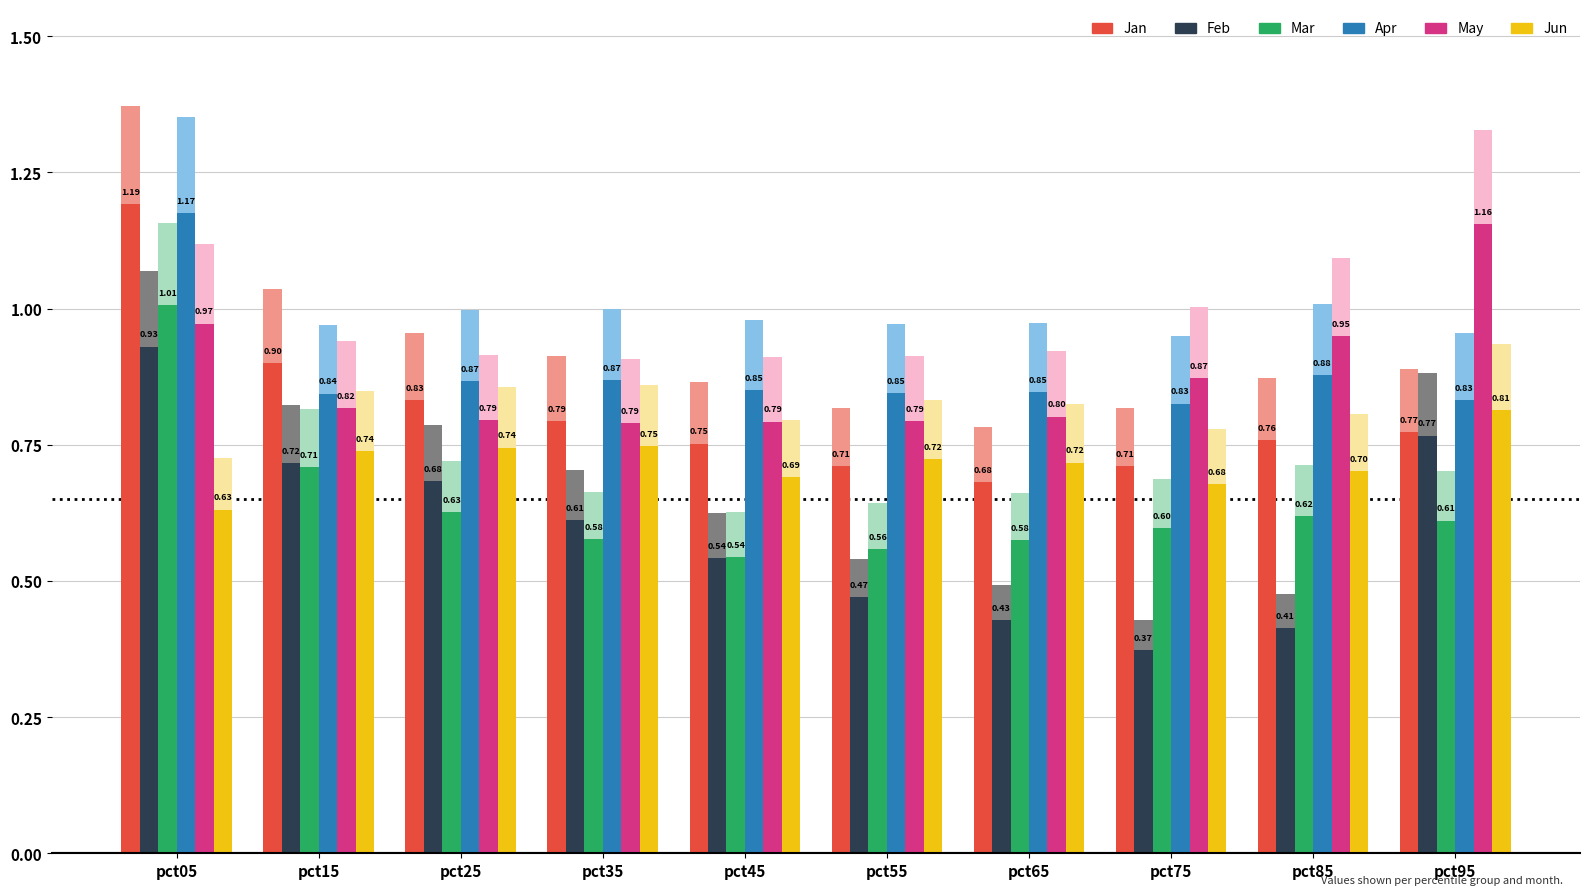

Reading left to right, transcribe all the data shown in this chart.

Jan: pct05=1.2	pct15=0.9	pct25=0.8	pct35=0.8	pct45=0.8	pct55=0.7	pct65=0.7	pct75=0.7	pct85=0.8	pct95=0.8
Feb: pct05=0.9	pct15=0.7	pct25=0.7	pct35=0.6	pct45=0.5	pct55=0.5	pct65=0.4	pct75=0.4	pct85=0.4	pct95=0.8
Mar: pct05=1.0	pct15=0.7	pct25=0.6	pct35=0.6	pct45=0.5	pct55=0.6	pct65=0.6	pct75=0.6	pct85=0.6	pct95=0.6
Apr: pct05=1.2	pct15=0.8	pct25=0.9	pct35=0.9	pct45=0.9	pct55=0.8	pct65=0.8	pct75=0.8	pct85=0.9	pct95=0.8
May: pct05=1.0	pct15=0.8	pct25=0.8	pct35=0.8	pct45=0.8	pct55=0.8	pct65=0.8	pct75=0.9	pct85=0.9	pct95=1.2
Jun: pct05=0.6	pct15=0.7	pct25=0.7	pct35=0.7	pct45=0.7	pct55=0.7	pct65=0.7	pct75=0.7	pct85=0.7	pct95=0.8